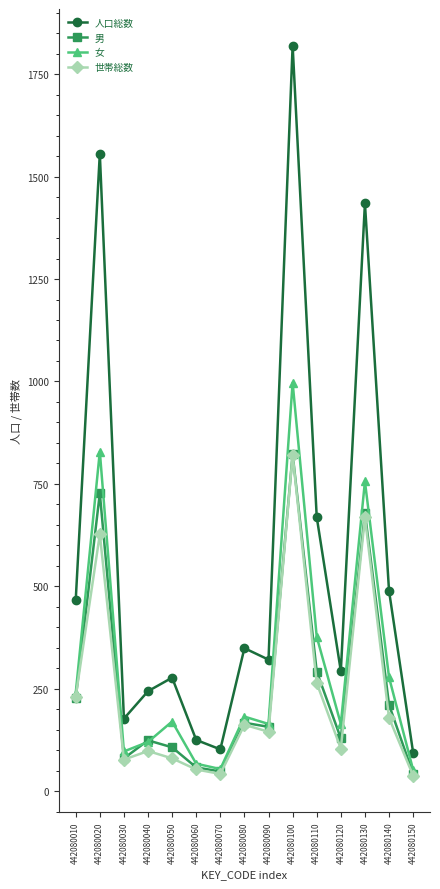

True or false: 男 has a value of 80 at 442080030.

True